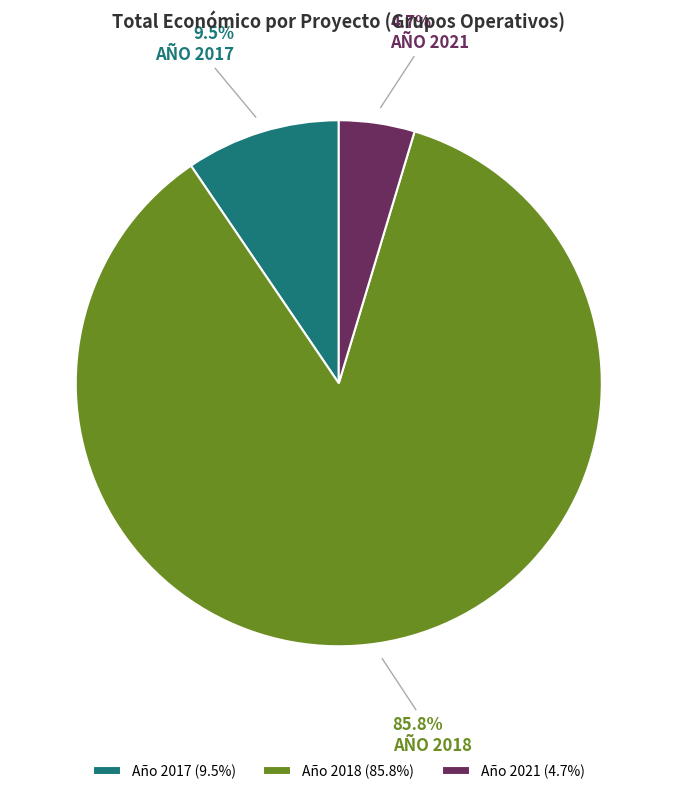

Is there any slice that represents more than half of the pie?

Yes